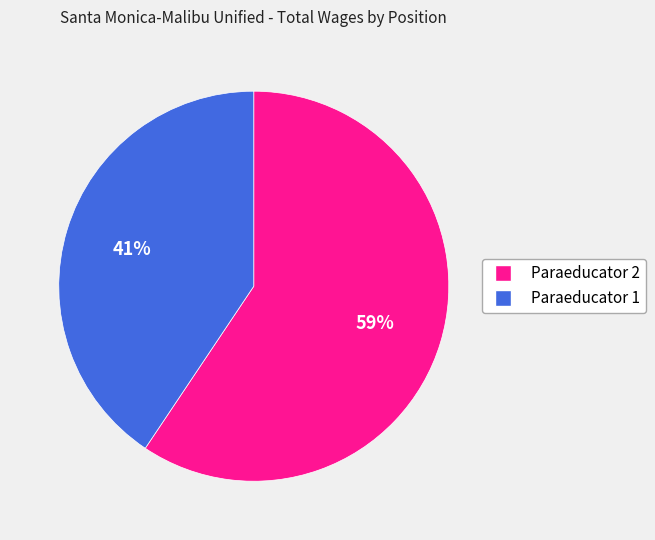

Count the number of slices in the pie.

2